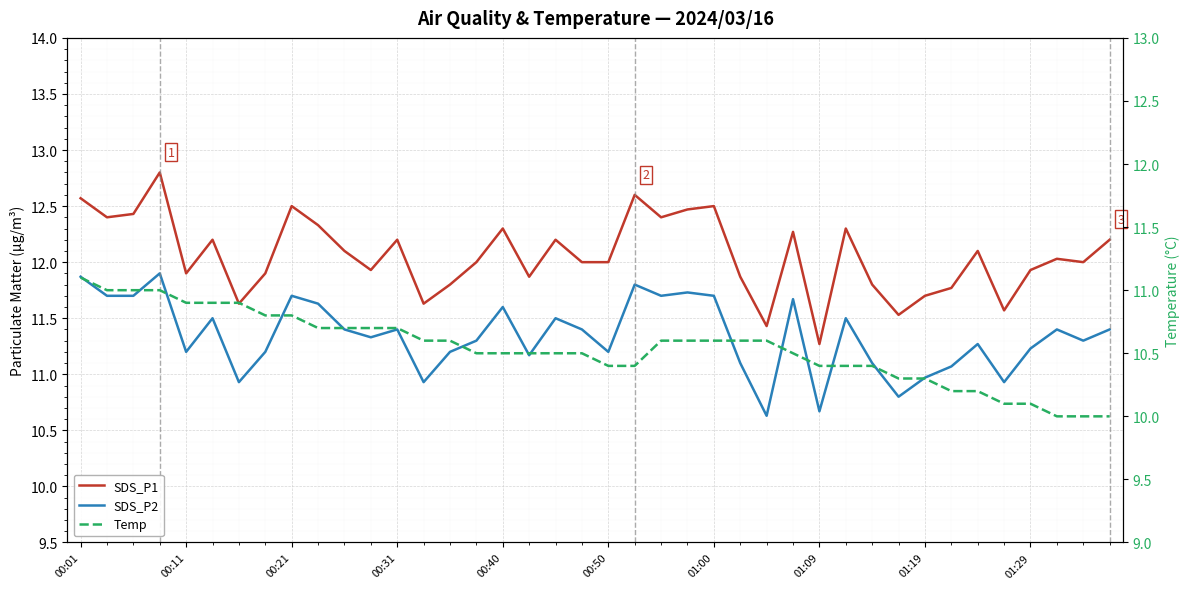

At which label is SDS_P1 closest to 12?

15